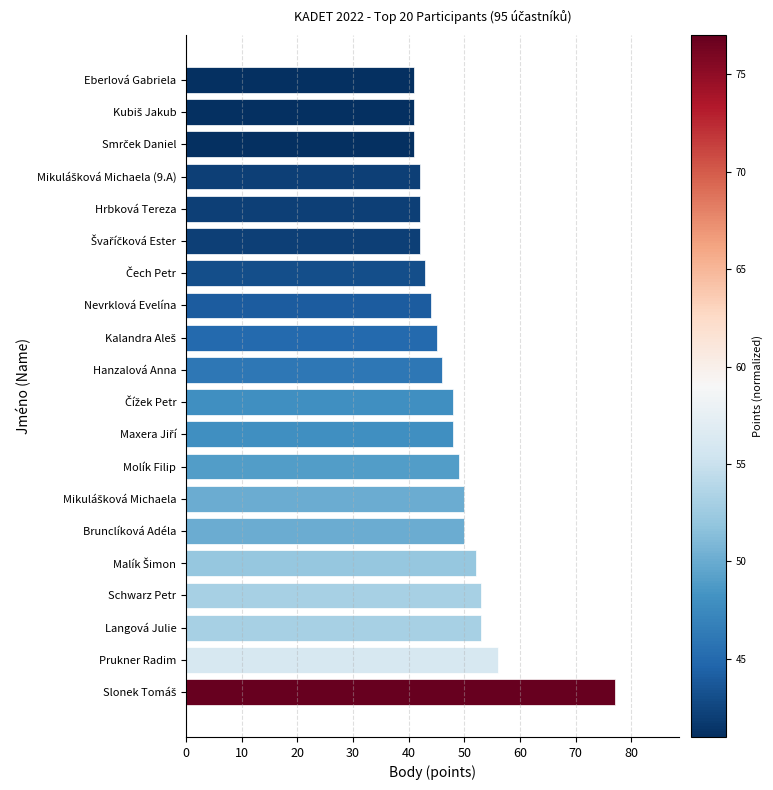

How many values are below 48?

10